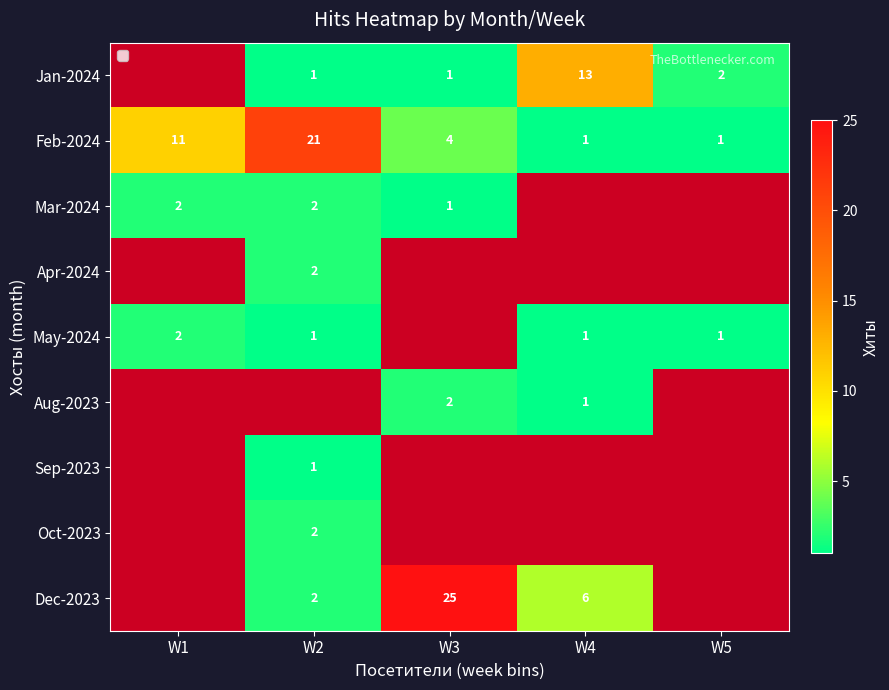

The Aug-2023 series shows 1 at W4. True or false?

True